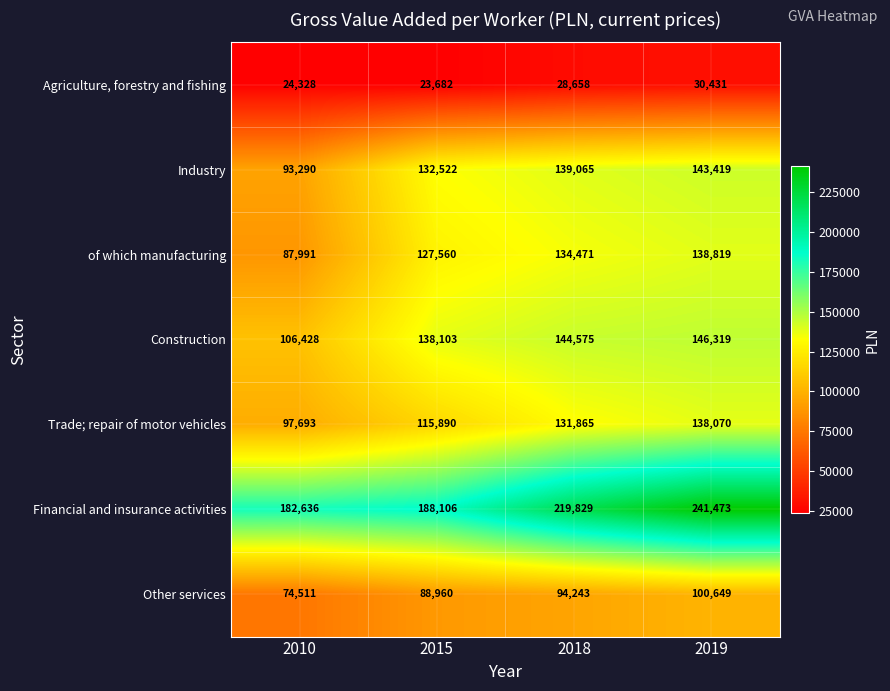

How many values in the Financial and insurance activities series are below 219829?

2